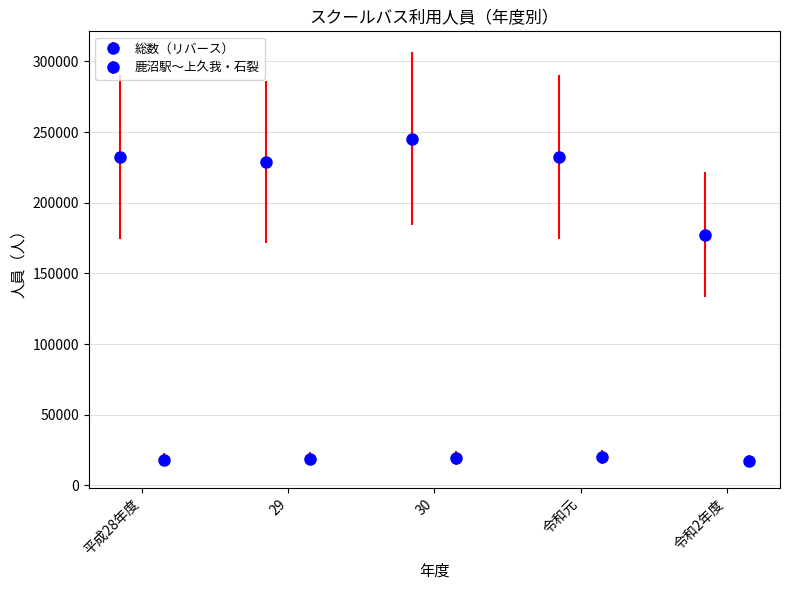

What is the label of the 1st bar from the left?

平成28年度